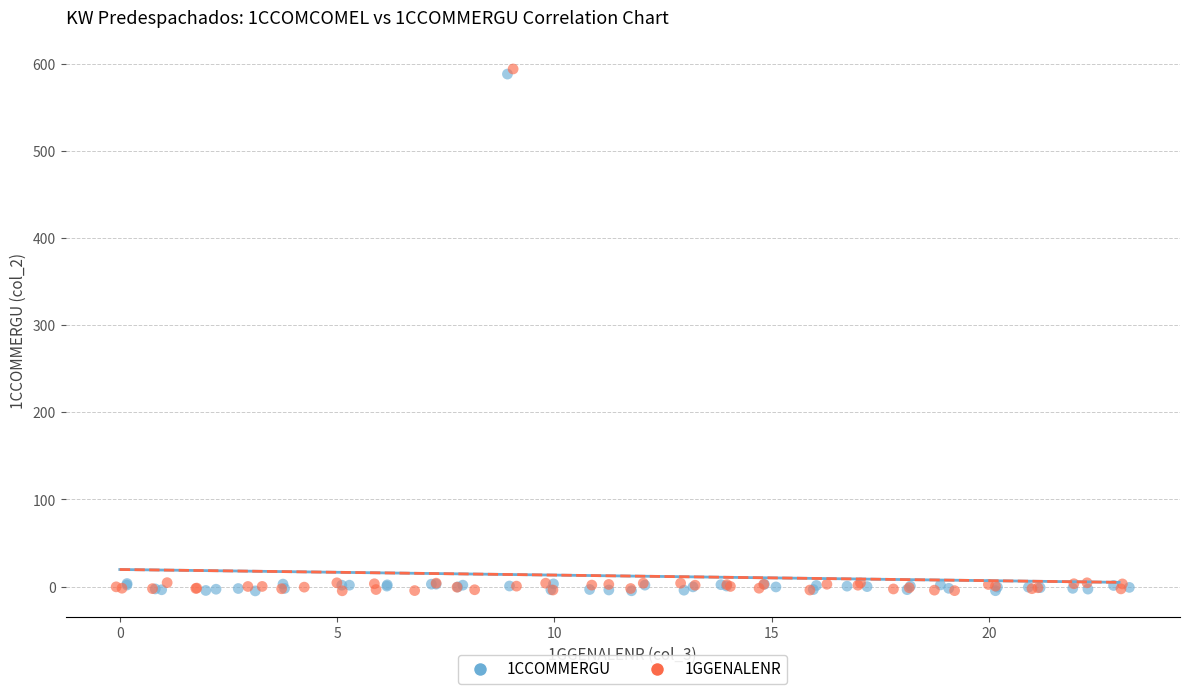

Which series has the largest Y range (max minus min)?

1GGENALENR